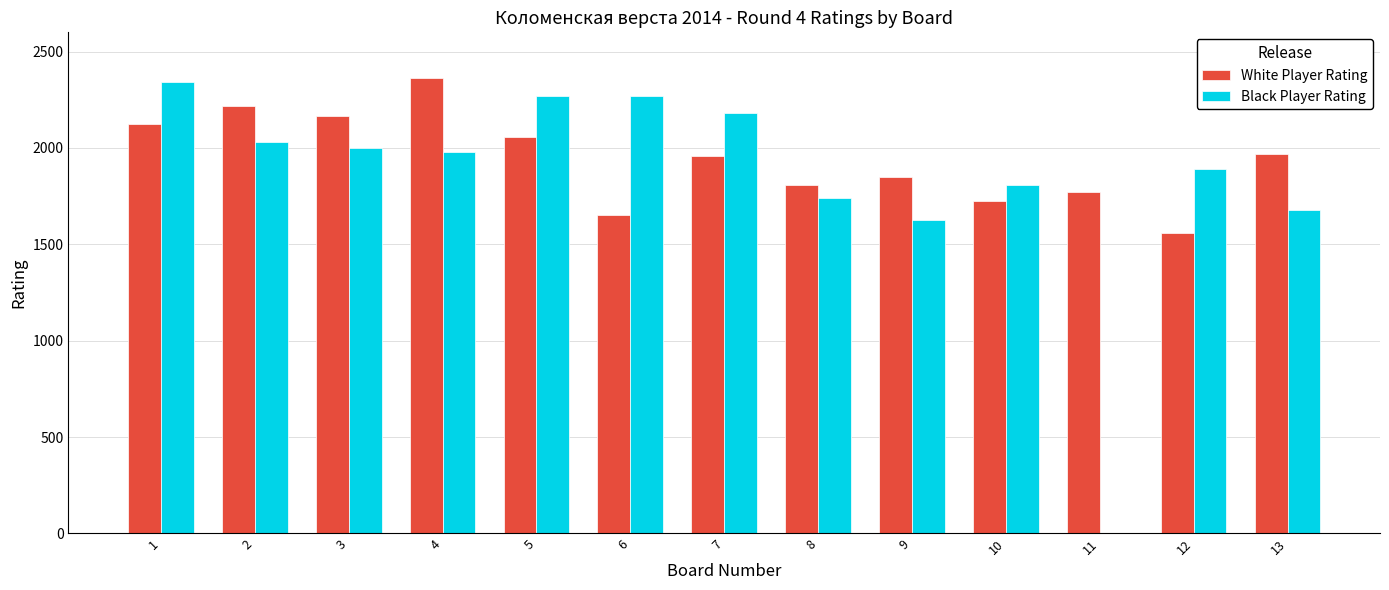

What are all the series names shown in the legend?

White Player Rating, Black Player Rating